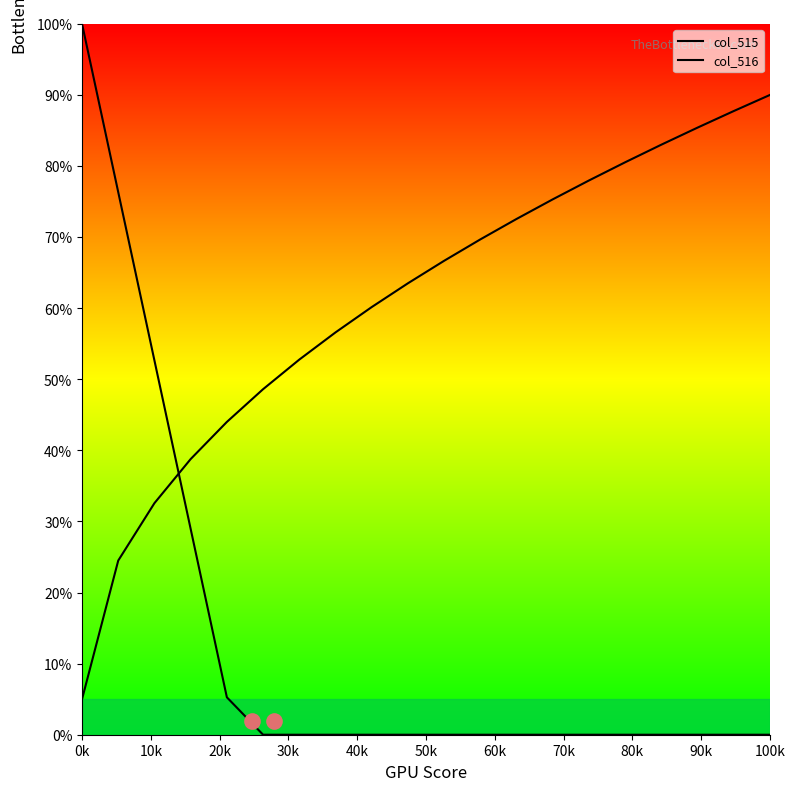

What is the sum of all col_516 values?

1215.3